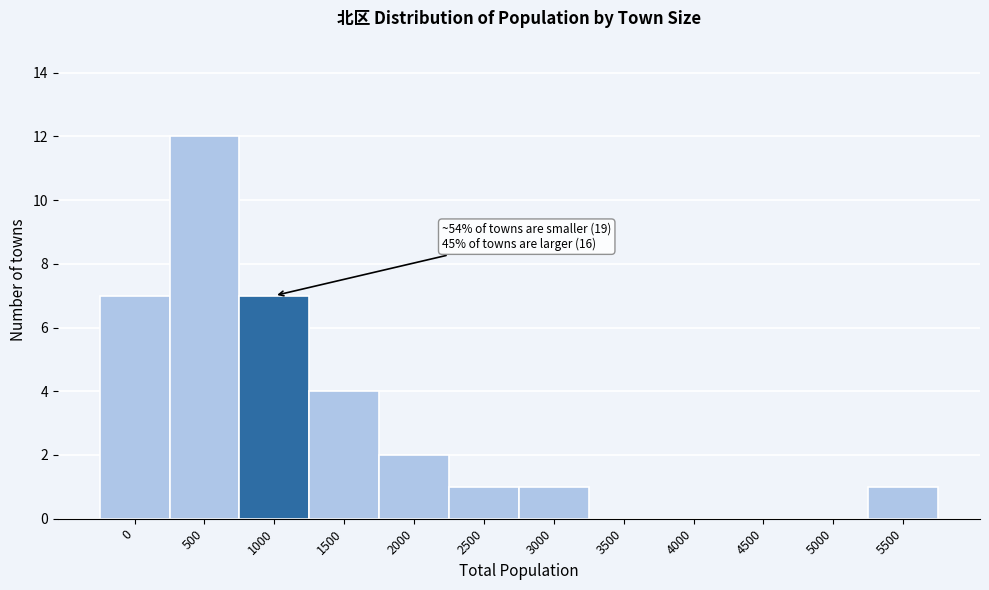

Reading left to right, list all the values displayed in this chart.

0=7	500=12	1000=7	1500=4	2000=2	2500=1	3000=1	3500=0	4000=0	4500=0	5000=0	5500=1